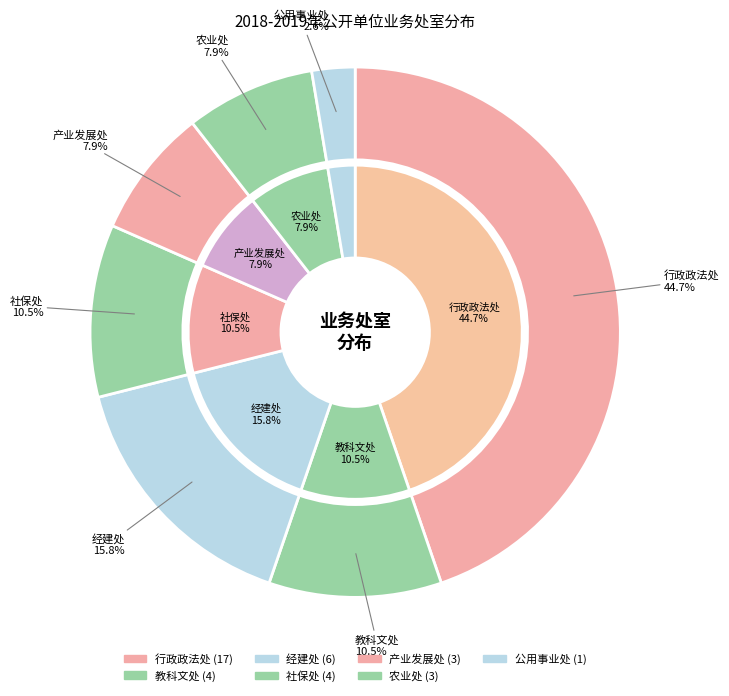

The 公用事业处 slice represents 3% of the pie. True or false?

True